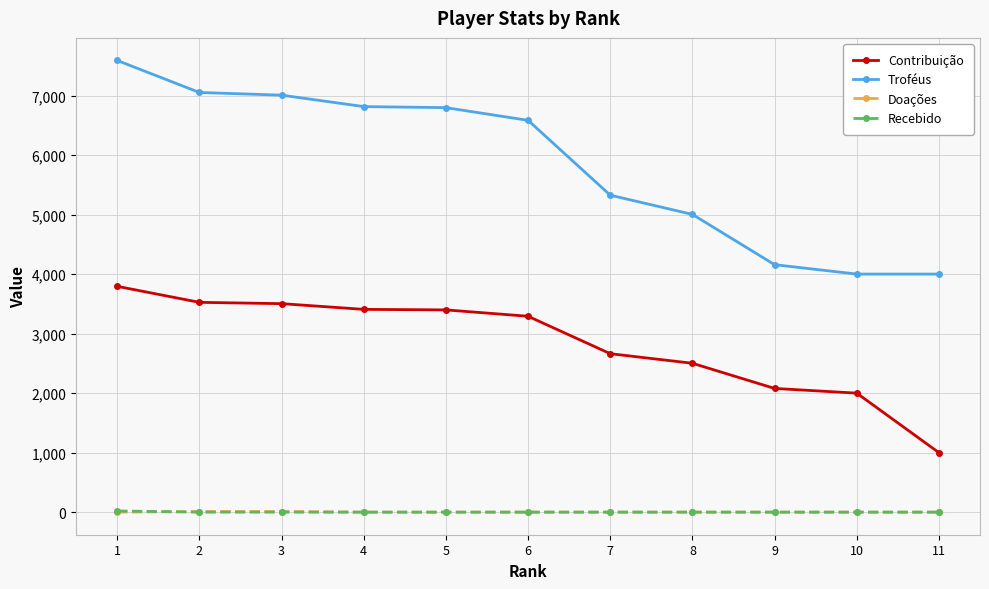

True or false: Doações and Troféus intersect in this chart.

False